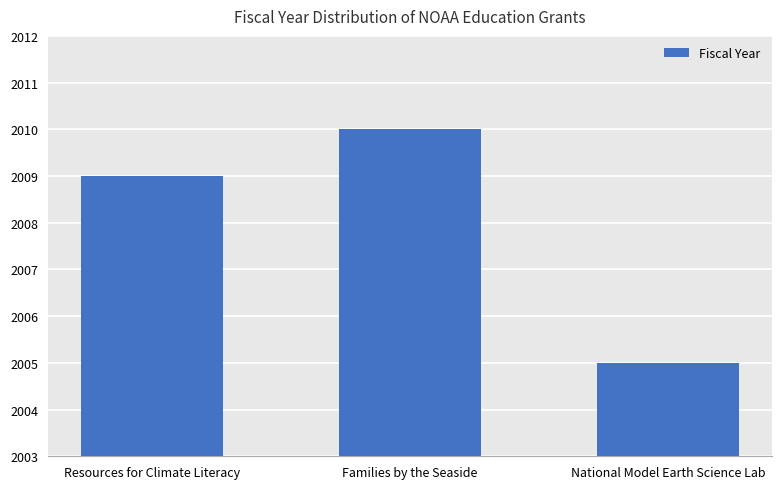

Reading left to right, extract all data points from this chart.

Resources for Climate Literacy=2009	Families by the Seaside=2010	National Model Earth Science Lab=2005